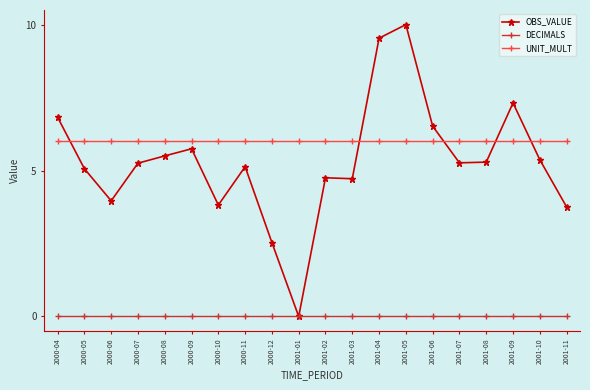

True or false: OBS_VALUE has more than 1 interior local peaks.

True